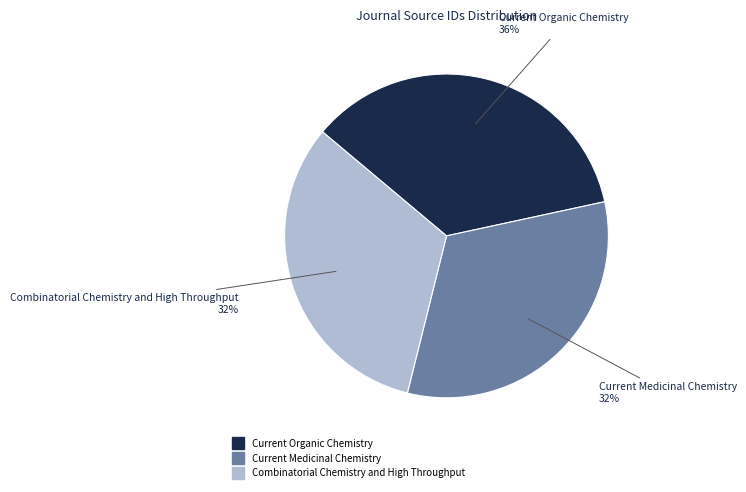

Which has a higher value, Current Medicinal Chemistry or Current Organic Chemistry?

Current Organic Chemistry